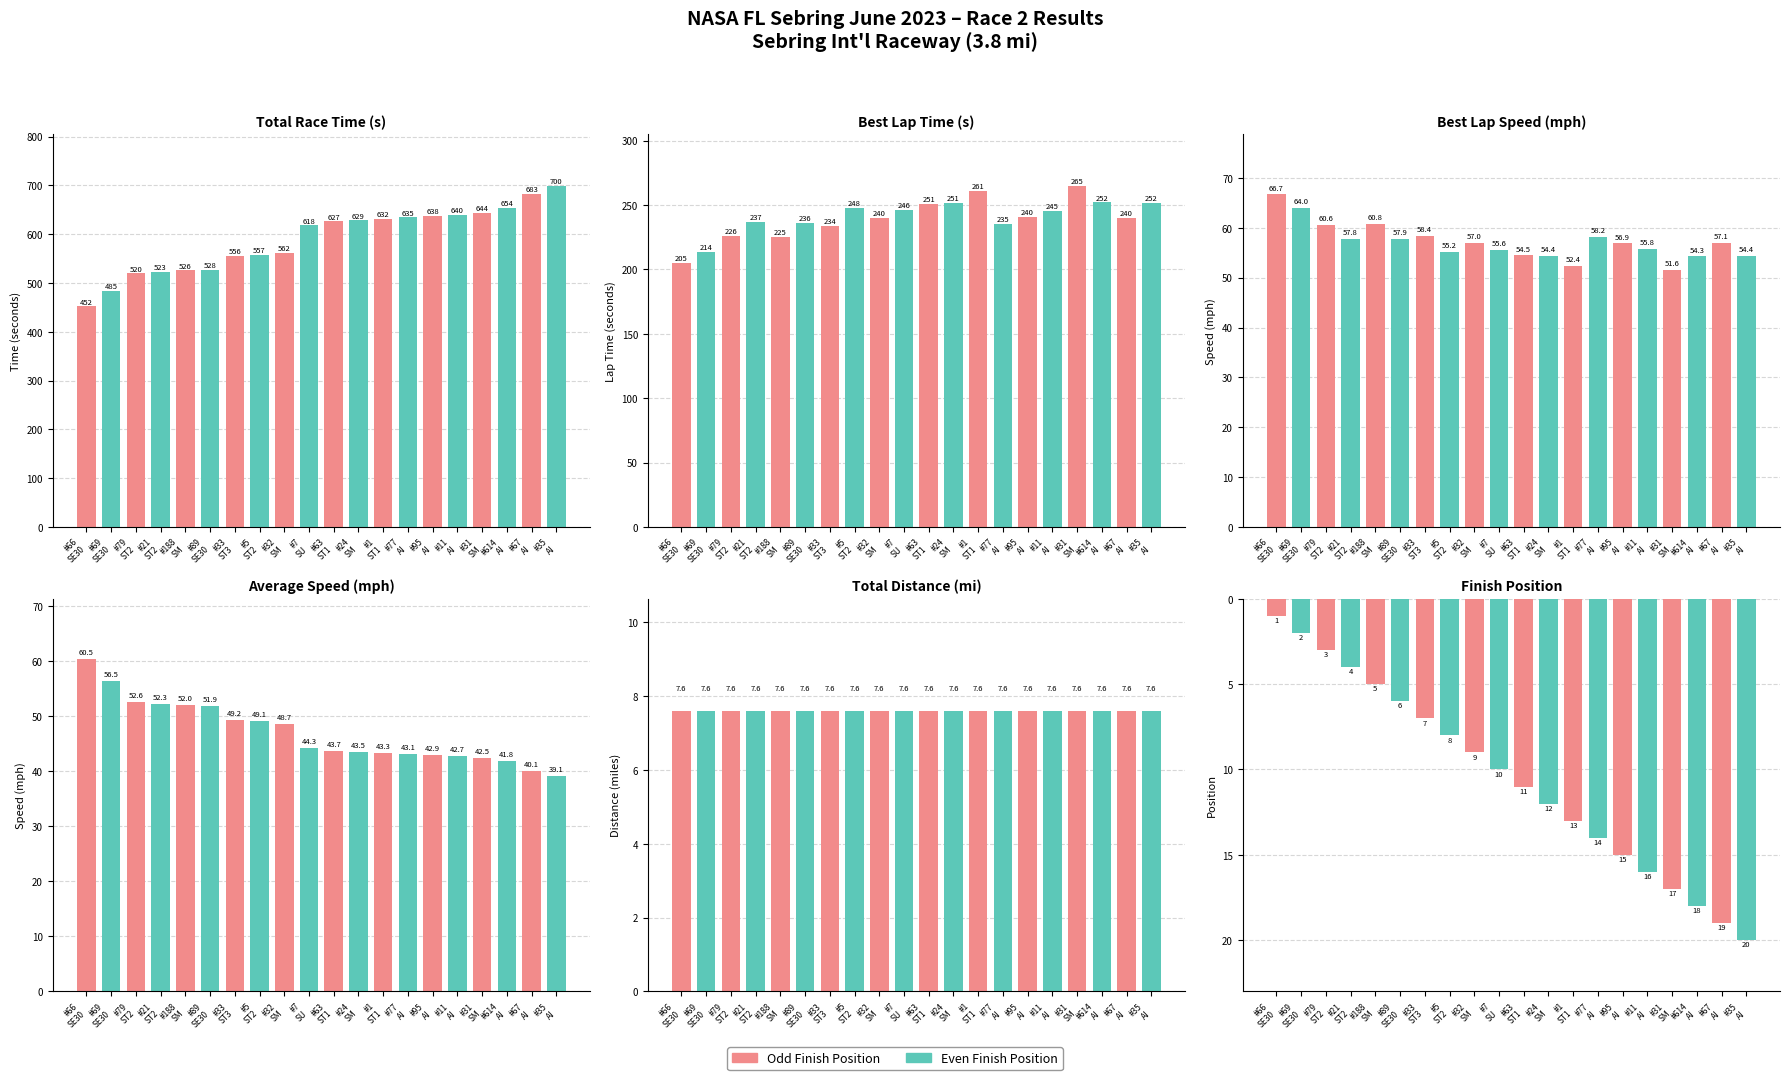

List the series in order of their peak value, lowest first.

Total Distance (mi), Finish Position, Average Speed (mph), Best Speed (mph), Best Lap time (s), Total Time (s)